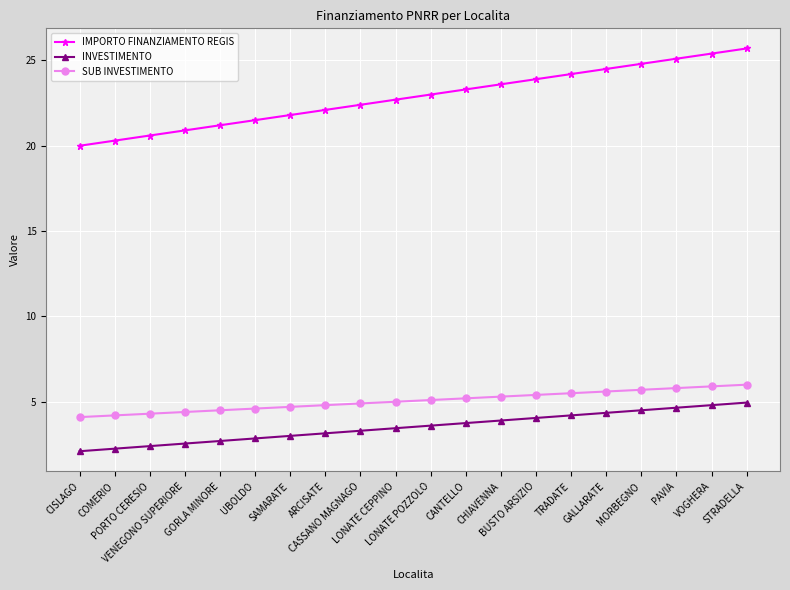

Is this an area chart (filled region under the line)?

No